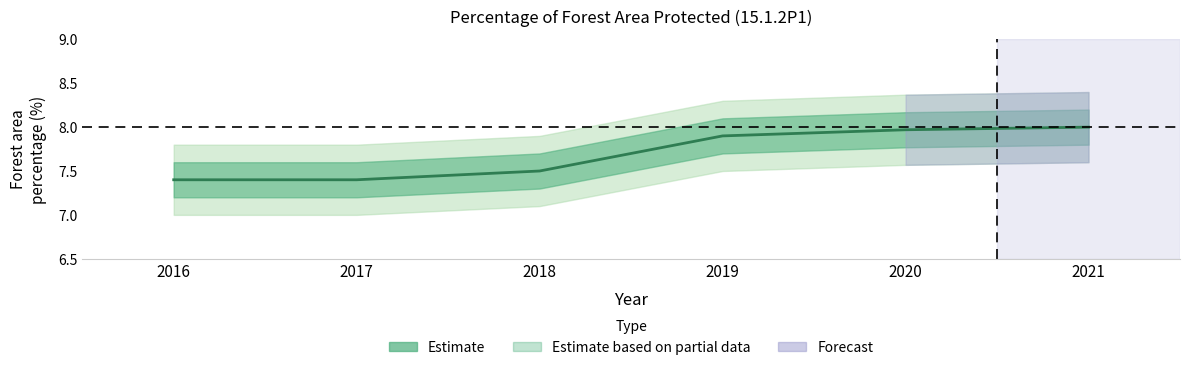

Reading right to left, what are all the values shown in this chart?

2021=8.0	2020=8.0	2019=7.9	2018=7.5	2017=7.4	2016=7.4